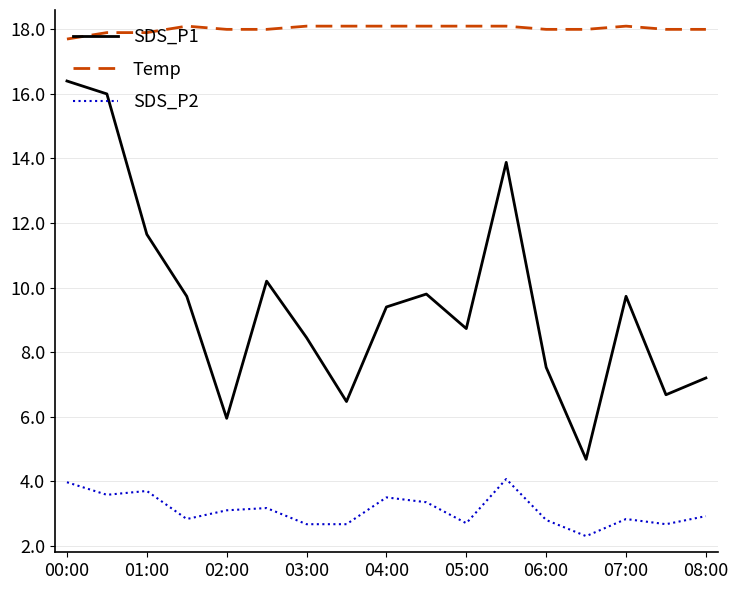

Which series has the largest total across all categories?

Temp